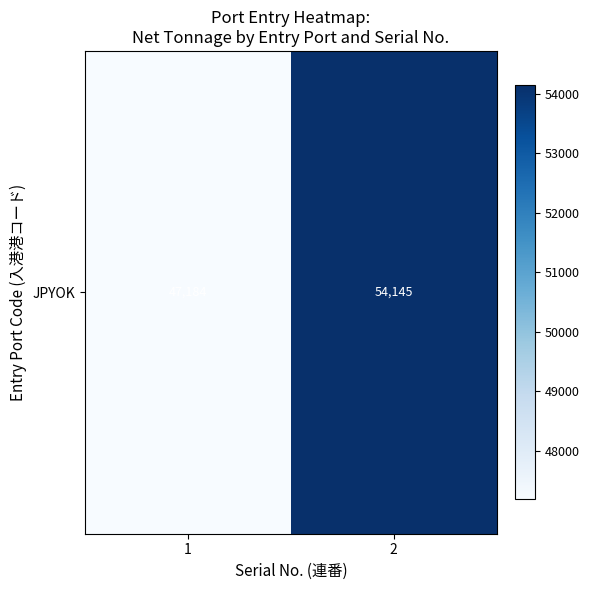

Which category has the highest value across all series?

2